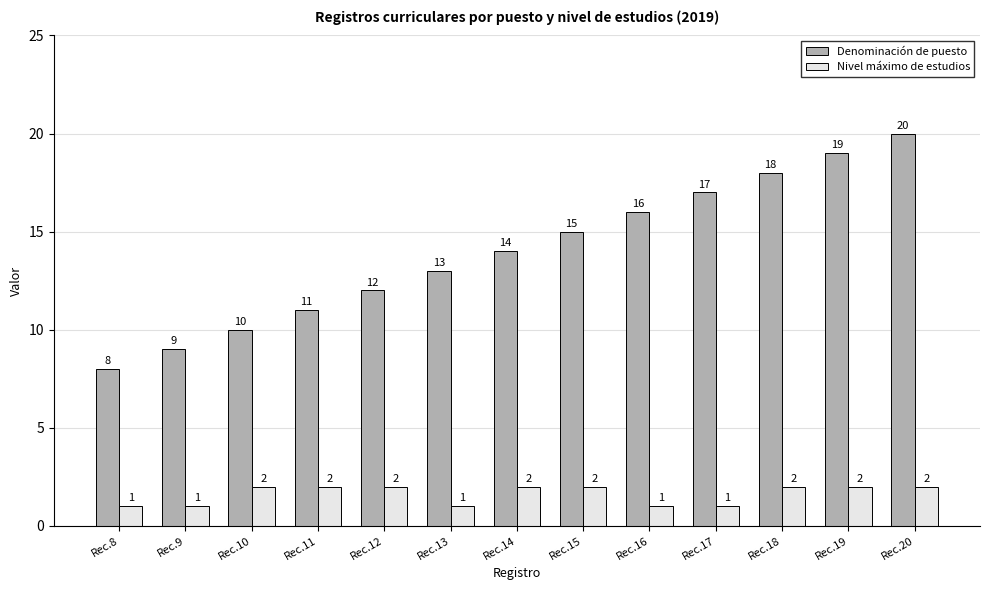

What is the sum of the Nivel máximo de estudios values at Rec.17 and Rec.20?

3